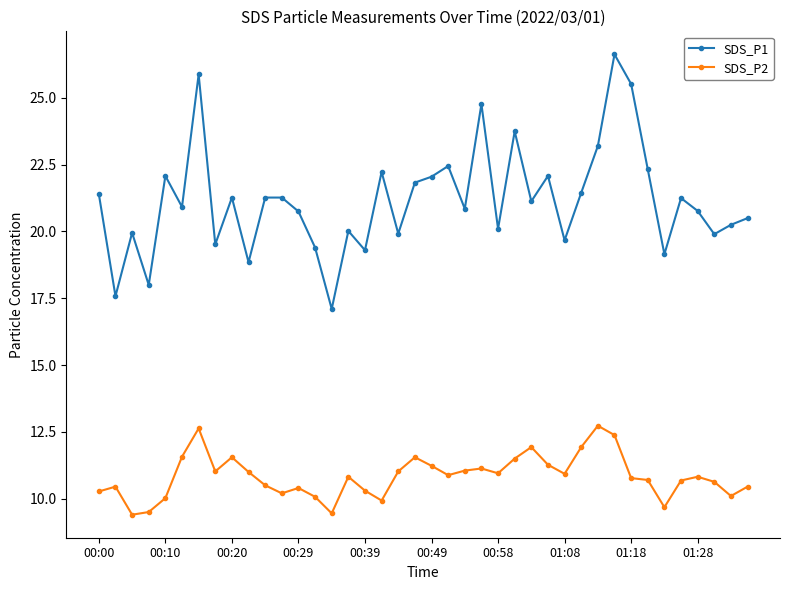

True or false: SDS_P1 has more than 1 points higher than both neighbors.

True